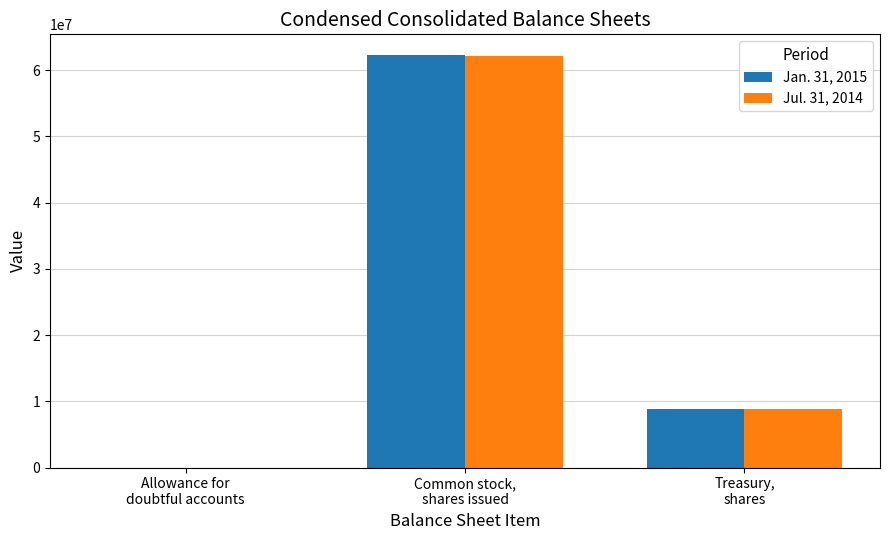

What is the maximum value shown in the chart?

62301037